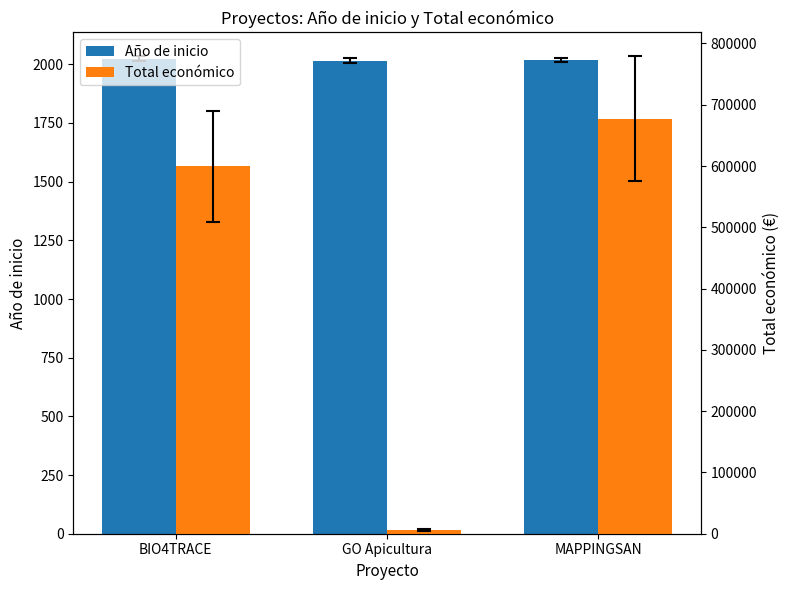

Between BIO4TRACE and GO Apicultura, which series saw the biggest shift?

Total económico